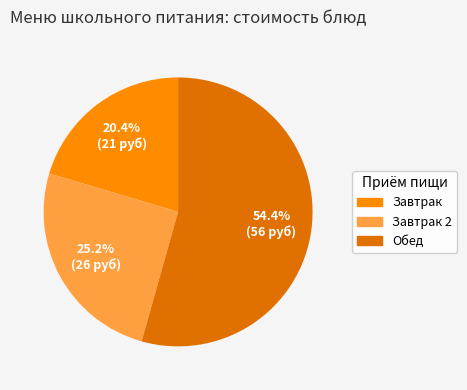

Is there a majority slice in this chart?

Yes